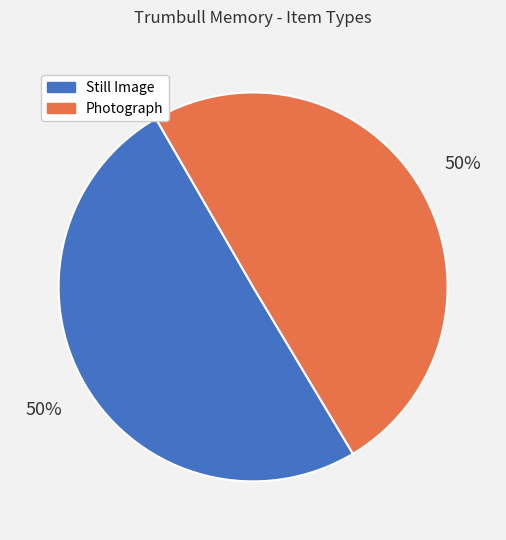

To the nearest percent, what is the average slice percentage?

50%